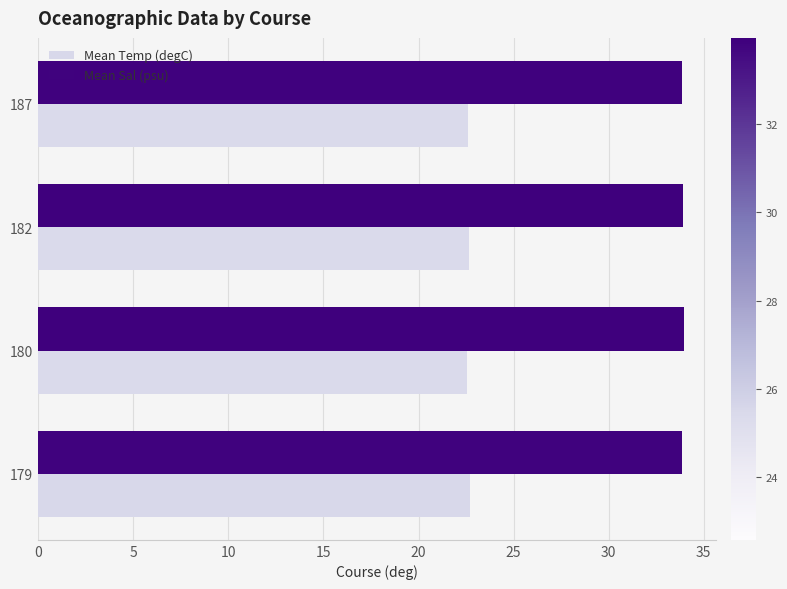

Which series has the largest total across all categories?

Mean Sal (psu)